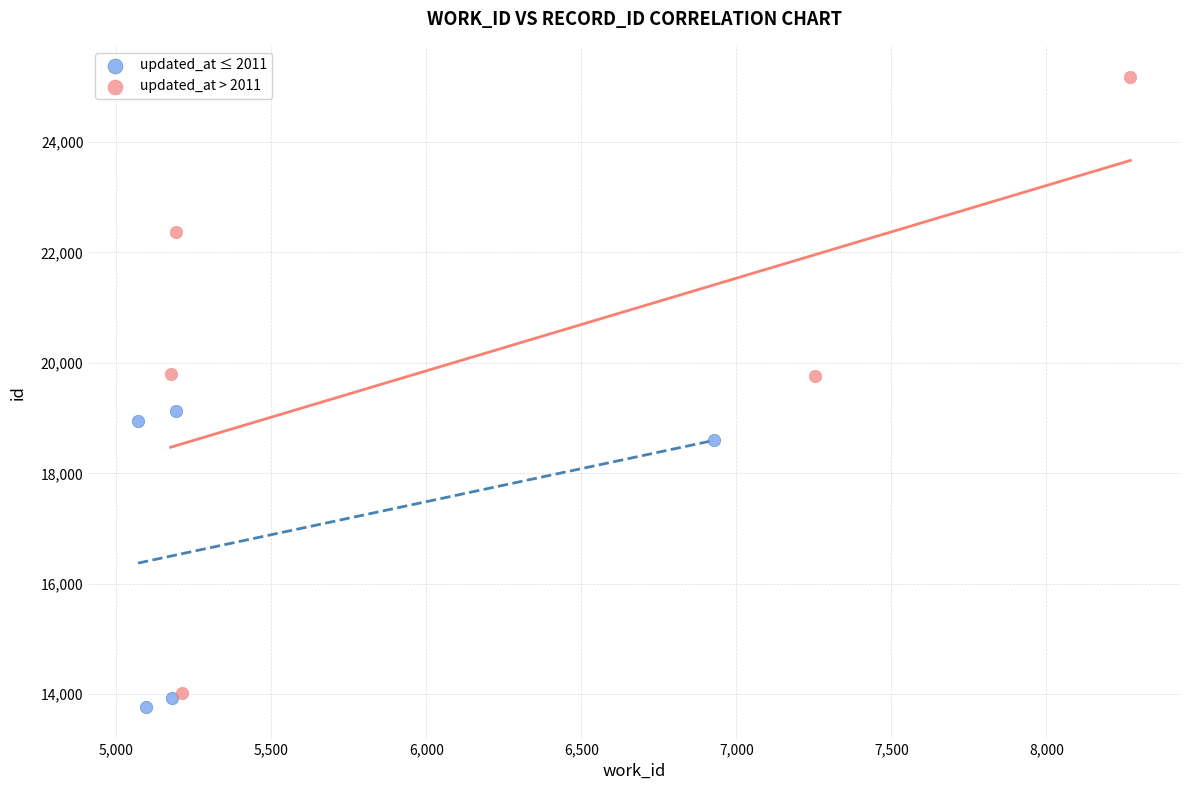

Which series has the widest spread of Y values?

updated_at > 2011